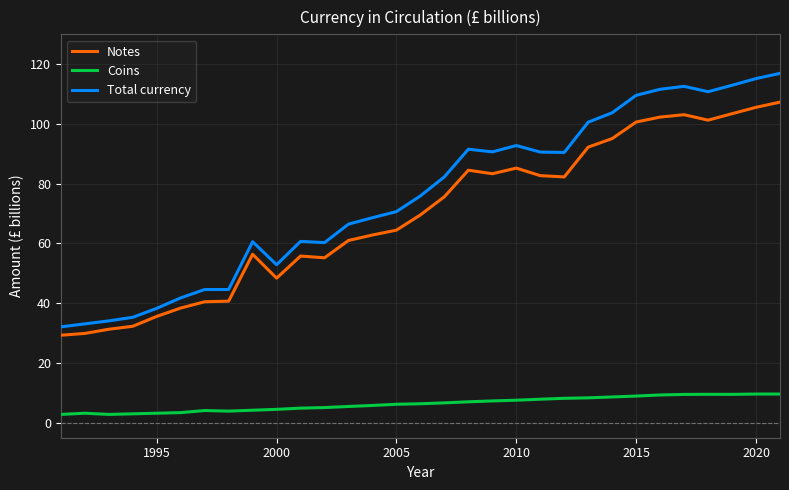

What is the maximum value shown in the chart?

116.9